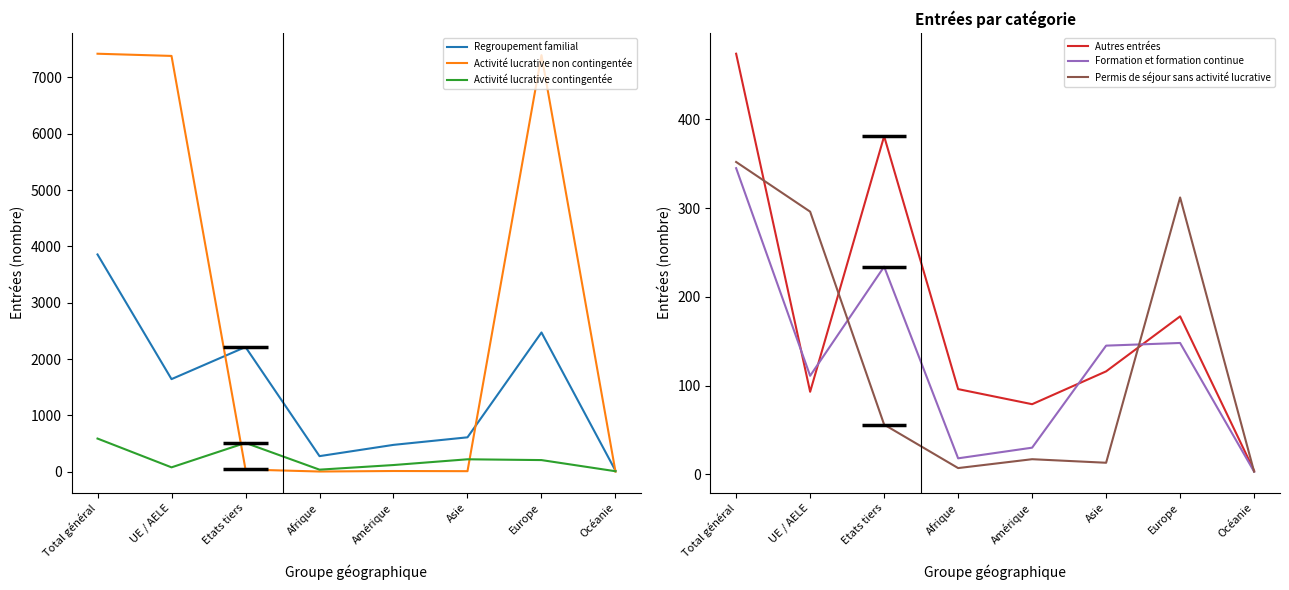

What is the lowest value of the Permis de séjour sans activité lucrative series?

3